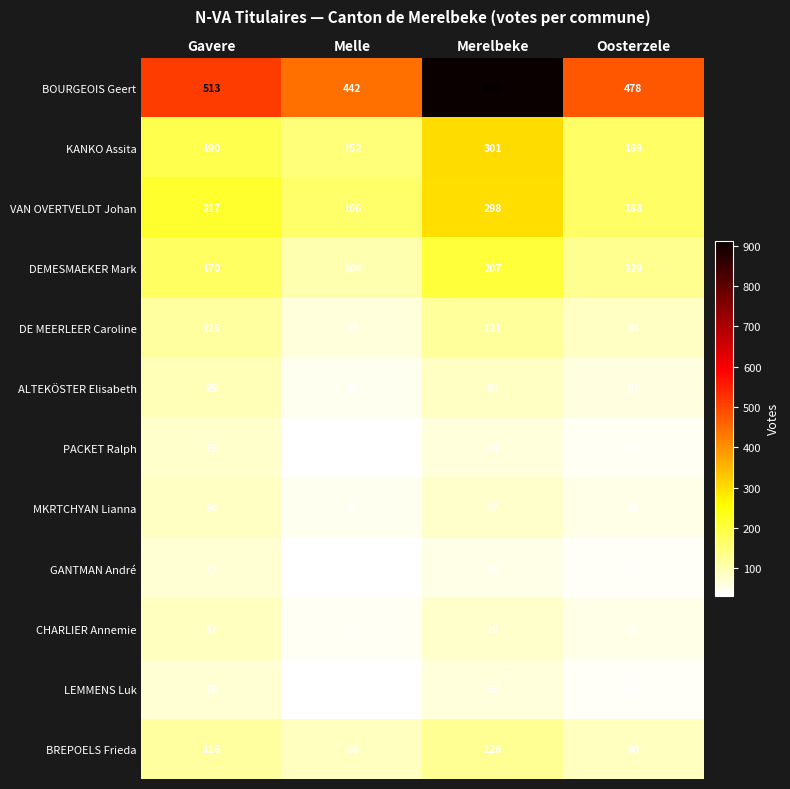

The value of LEMMENS Luk at Merelbeke is 63. True or false?

True